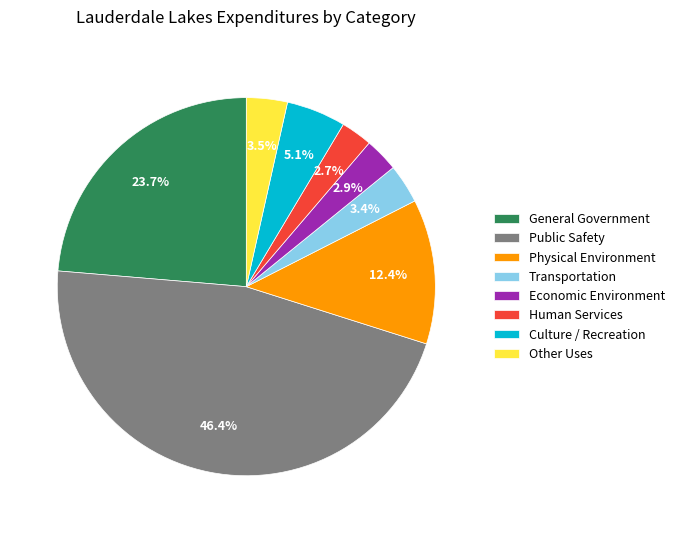

Is Physical Environment the majority of the pie?

No